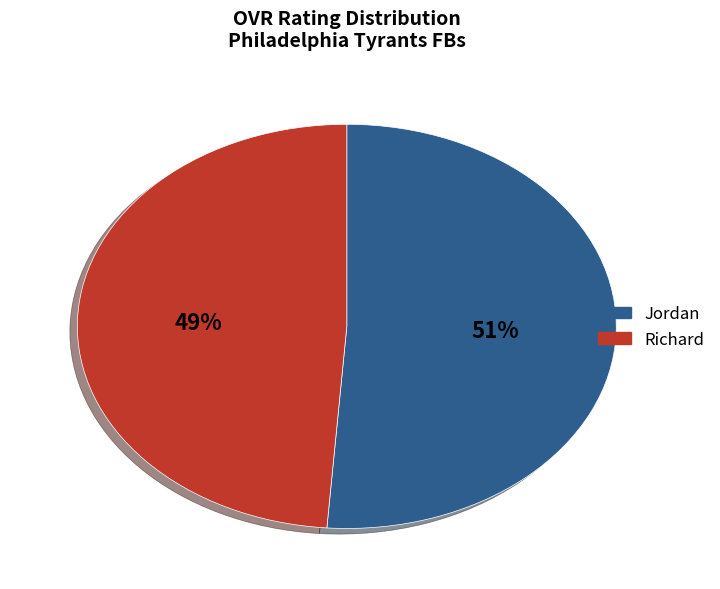

How many segments does this pie chart have?

2